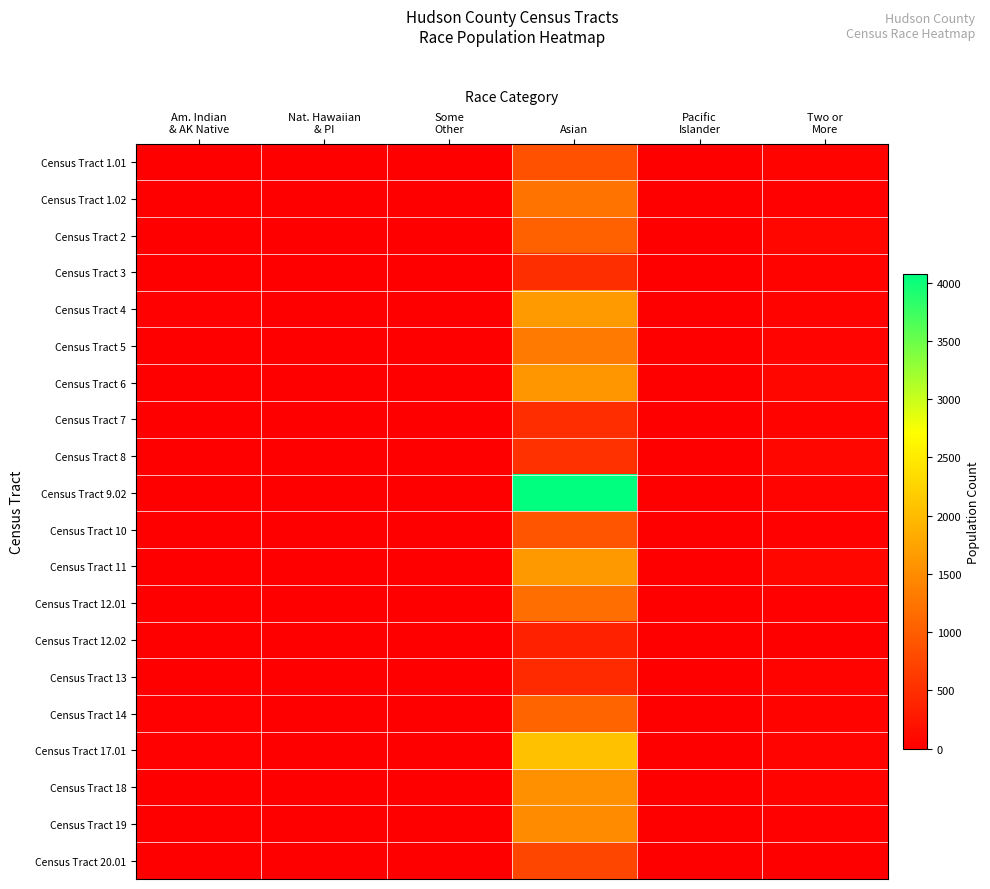

Reading left to right, list all the values displayed in this chart.

Census Tract 1.01: Am. Indian
& AK Native=0	Nat. Hawaiian
& PI=0	Some
Other=0	Asian=864	Pacific
Islander=0	Two or
More=35
Census Tract 1.02: Am. Indian
& AK Native=7	Nat. Hawaiian
& PI=0	Some
Other=0	Asian=1233	Pacific
Islander=0	Two or
More=31
Census Tract 2: Am. Indian
& AK Native=11	Nat. Hawaiian
& PI=3	Some
Other=0	Asian=1043	Pacific
Islander=3	Two or
More=86
Census Tract 3: Am. Indian
& AK Native=4	Nat. Hawaiian
& PI=1	Some
Other=0	Asian=496	Pacific
Islander=1	Two or
More=42
Census Tract 4: Am. Indian
& AK Native=19	Nat. Hawaiian
& PI=0	Some
Other=0	Asian=1654	Pacific
Islander=0	Two or
More=46
Census Tract 5: Am. Indian
& AK Native=10	Nat. Hawaiian
& PI=0	Some
Other=0	Asian=1310	Pacific
Islander=0	Two or
More=58
Census Tract 6: Am. Indian
& AK Native=9	Nat. Hawaiian
& PI=0	Some
Other=0	Asian=1602	Pacific
Islander=0	Two or
More=74
Census Tract 7: Am. Indian
& AK Native=10	Nat. Hawaiian
& PI=0	Some
Other=0	Asian=488	Pacific
Islander=0	Two or
More=46
Census Tract 8: Am. Indian
& AK Native=0	Nat. Hawaiian
& PI=0	Some
Other=0	Asian=541	Pacific
Islander=0	Two or
More=68
Census Tract 9.02: Am. Indian
& AK Native=15	Nat. Hawaiian
& PI=0	Some
Other=0	Asian=4074	Pacific
Islander=0	Two or
More=63
Census Tract 10: Am. Indian
& AK Native=13	Nat. Hawaiian
& PI=0	Some
Other=0	Asian=904	Pacific
Islander=0	Two or
More=29
Census Tract 11: Am. Indian
& AK Native=6	Nat. Hawaiian
& PI=0	Some
Other=0	Asian=1634	Pacific
Islander=0	Two or
More=69
Census Tract 12.01: Am. Indian
& AK Native=14	Nat. Hawaiian
& PI=0	Some
Other=0	Asian=1191	Pacific
Islander=0	Two or
More=21
Census Tract 12.02: Am. Indian
& AK Native=2	Nat. Hawaiian
& PI=0	Some
Other=0	Asian=354	Pacific
Islander=0	Two or
More=15
Census Tract 13: Am. Indian
& AK Native=4	Nat. Hawaiian
& PI=2	Some
Other=0	Asian=449	Pacific
Islander=2	Two or
More=44
Census Tract 14: Am. Indian
& AK Native=18	Nat. Hawaiian
& PI=1	Some
Other=0	Asian=1070	Pacific
Islander=1	Two or
More=41
Census Tract 17.01: Am. Indian
& AK Native=19	Nat. Hawaiian
& PI=0	Some
Other=0	Asian=2054	Pacific
Islander=0	Two or
More=56
Census Tract 18: Am. Indian
& AK Native=15	Nat. Hawaiian
& PI=0	Some
Other=0	Asian=1555	Pacific
Islander=0	Two or
More=35
Census Tract 19: Am. Indian
& AK Native=2	Nat. Hawaiian
& PI=0	Some
Other=0	Asian=1482	Pacific
Islander=0	Two or
More=17
Census Tract 20.01: Am. Indian
& AK Native=6	Nat. Hawaiian
& PI=0	Some
Other=0	Asian=757	Pacific
Islander=0	Two or
More=14